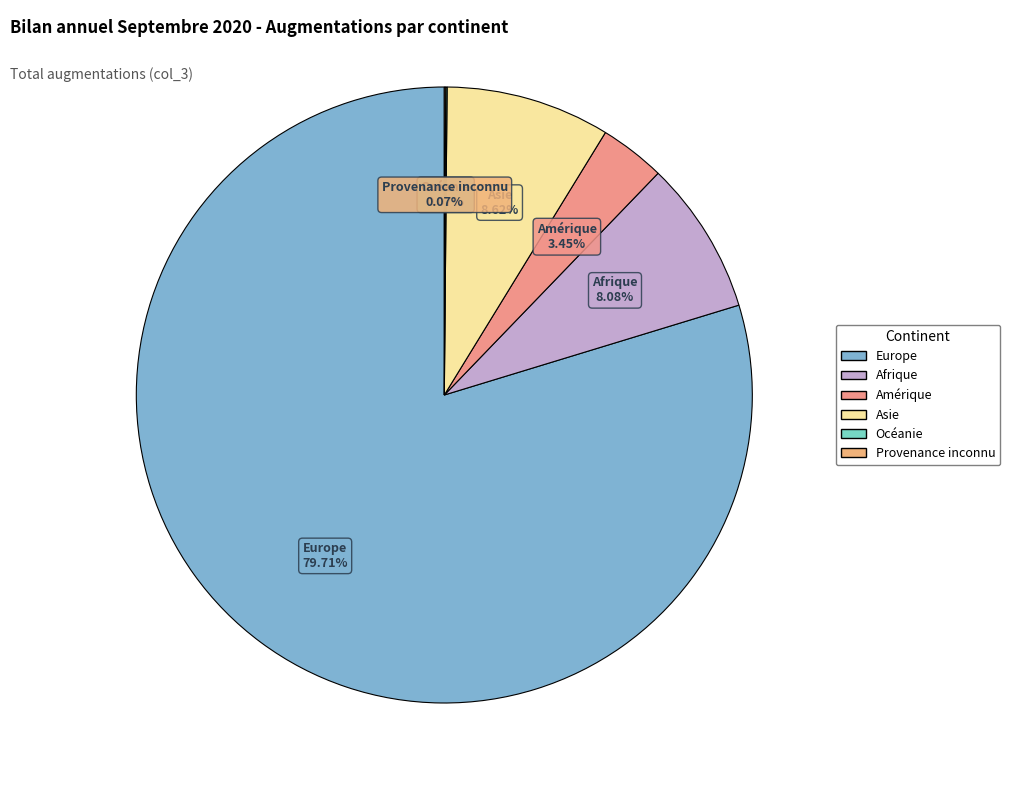

Which slice is the largest?

Europe